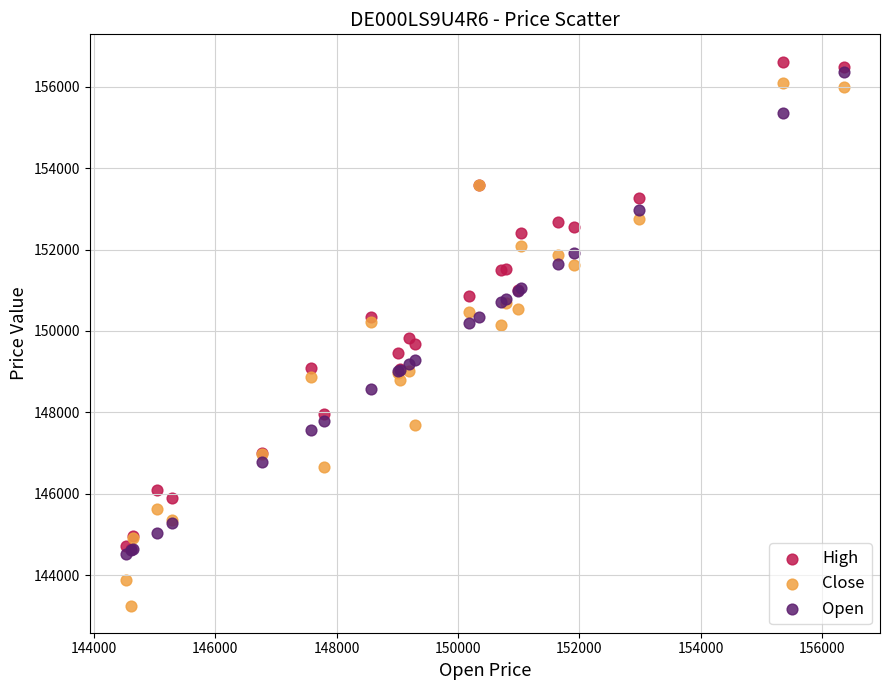

What are all the series names shown in the legend?

High, Close, Open